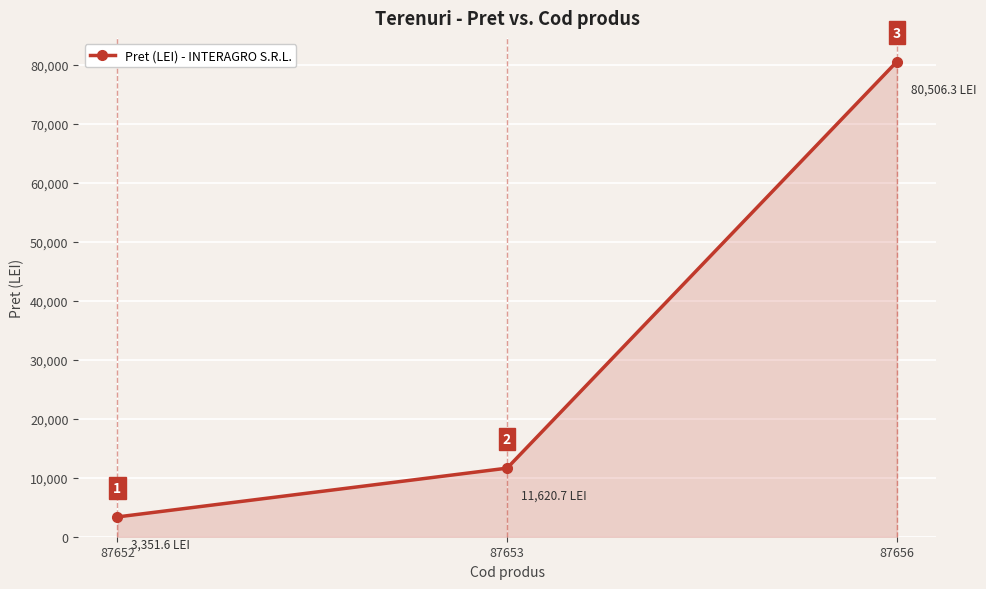

Which has a higher value, 87652 or 87656?

87656